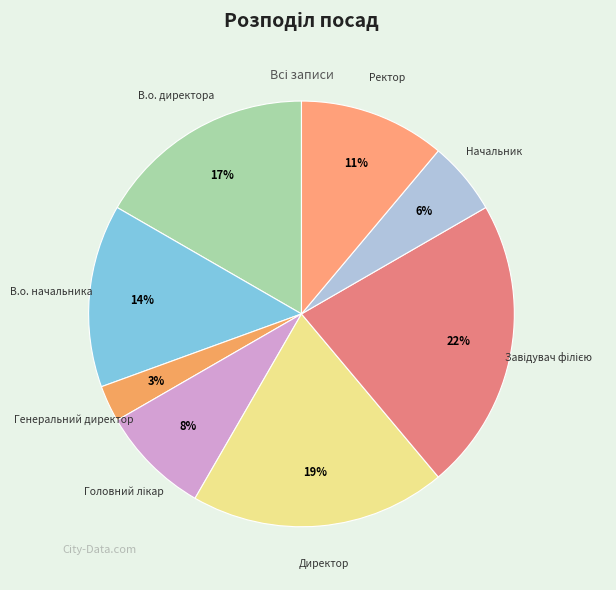

Which category has the smallest portion of the pie?

Генеральний директор